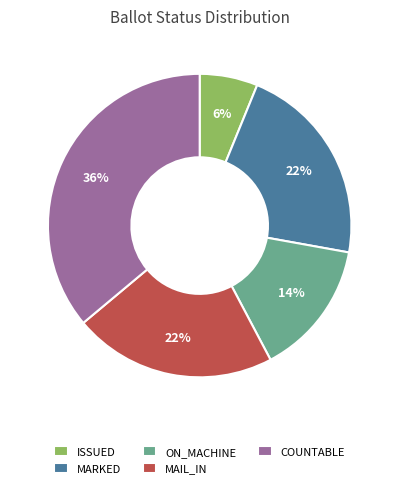

Is there any slice that represents more than half of the pie?

No